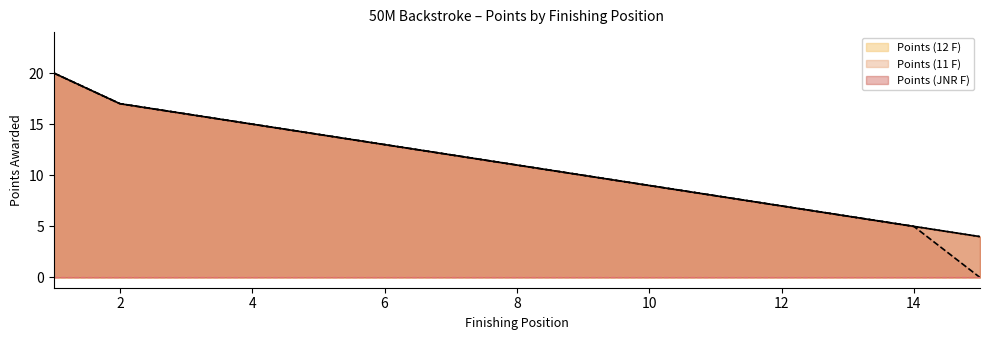

Which has a higher value, 15 or 9?

9